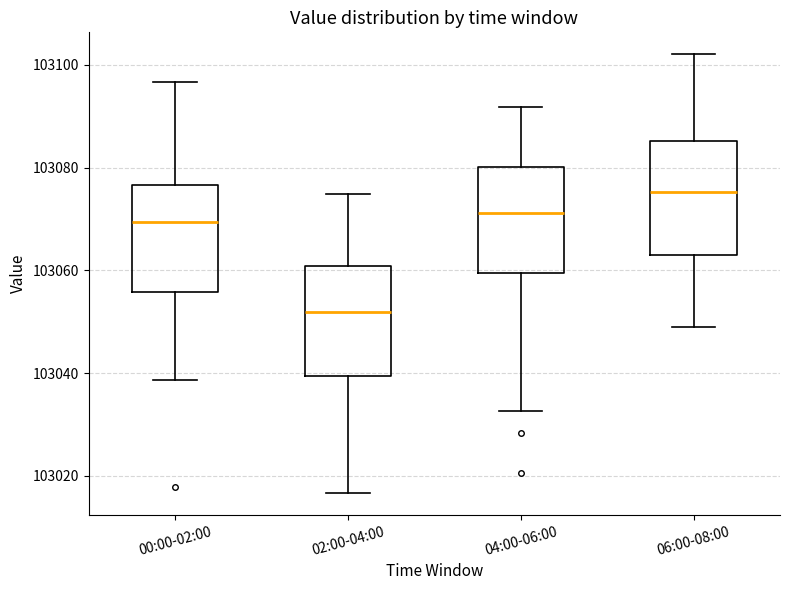

Reading left to right, read every box against the y-axis: the position of its median line, the range the box covers, and the ends of its whiskers. The values are not printed on the chart, so give them approximately, as read against the axis.

00:00-02:00: median 103070, box 103056 to 103076, whiskers 103038 to 103096
02:00-04:00: median 103052, box 103040 to 103060, whiskers 103016 to 103074
04:00-06:00: median 103072, box 103060 to 103080, whiskers 103032 to 103092
06:00-08:00: median 103076, box 103062 to 103086, whiskers 103048 to 103102